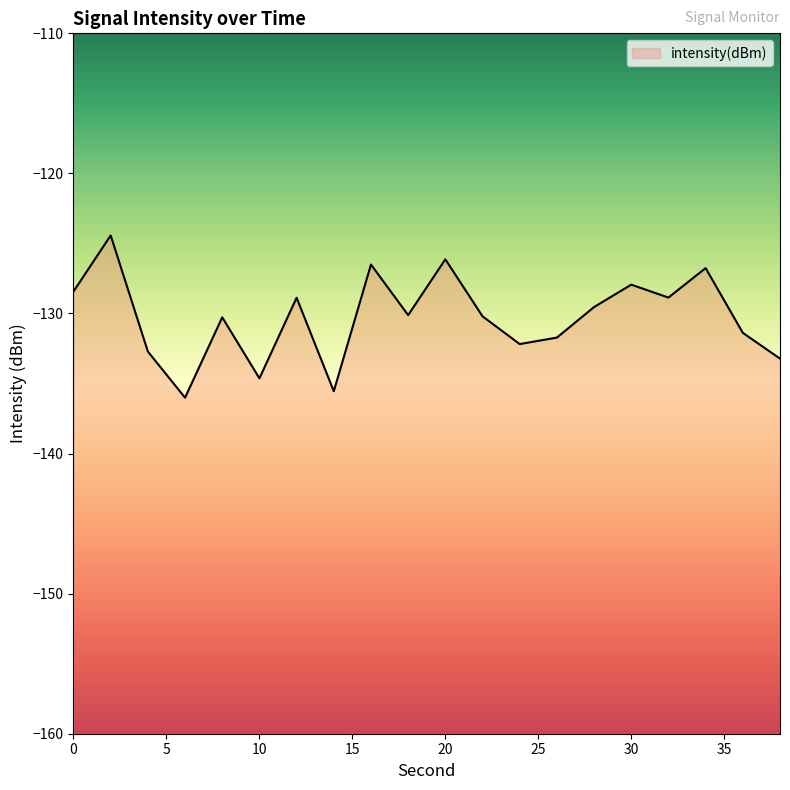

List the labels in order of value, largest first.

2, 20, 16, 34, 30, 0, 32, 12, 28, 18, 22, 8, 36, 26, 24, 4, 38, 10, 14, 6